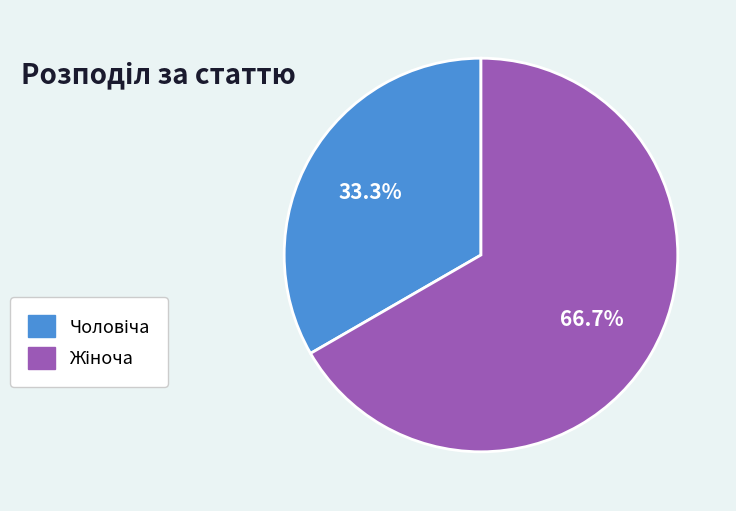

Does any single category account for the majority?

Yes